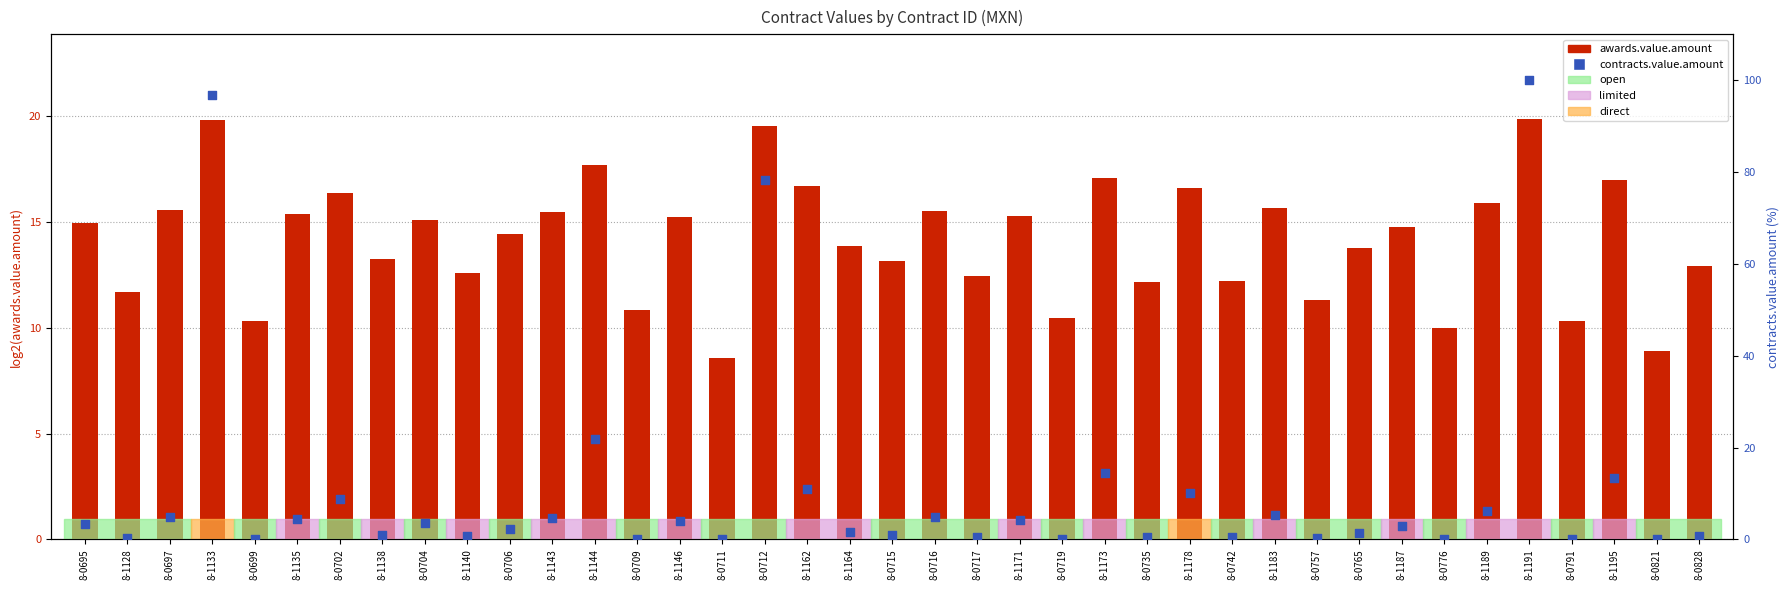

What is the total value across all series at 8-0699?

10.5